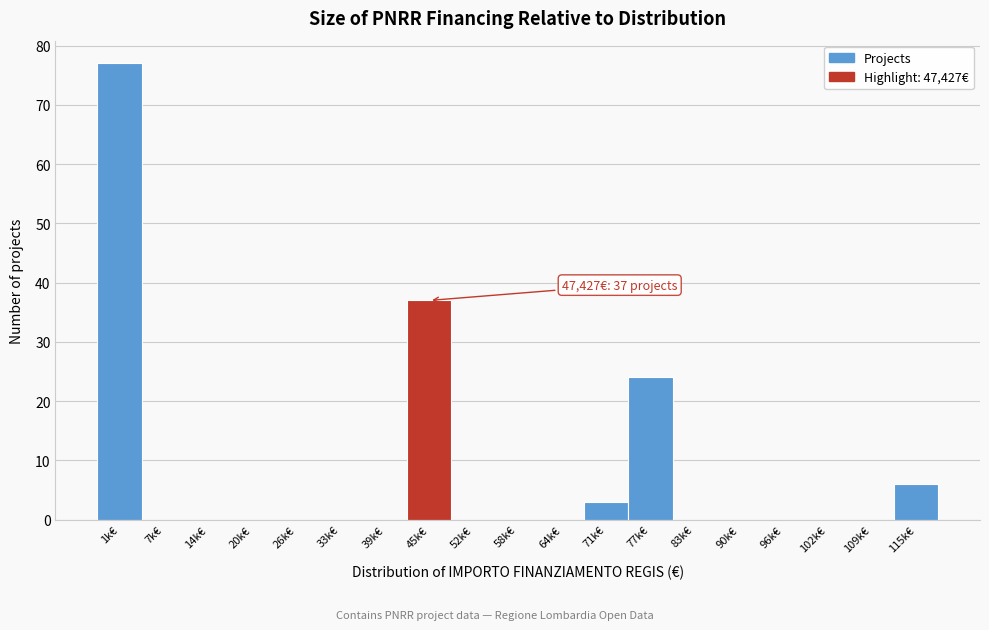

Reading left to right, list all the values displayed in this chart.

1k€=77	7k€=0	14k€=0	20k€=0	26k€=0	33k€=0	39k€=0	45k€=37	52k€=0	58k€=0	64k€=0	71k€=3	77k€=24	83k€=0	90k€=0	96k€=0	102k€=0	109k€=0	115k€=6